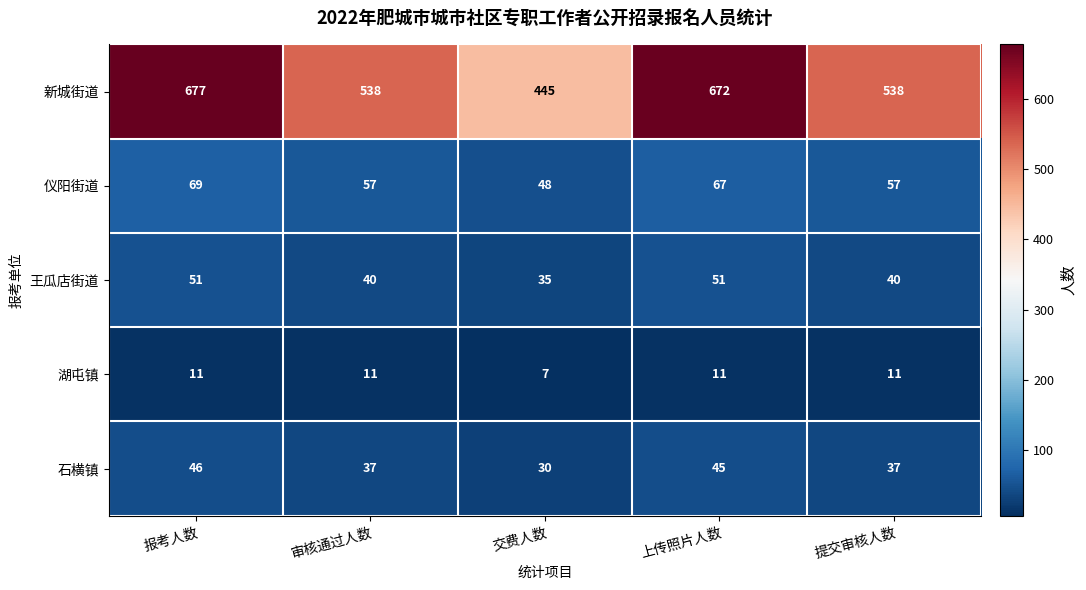

What is the sum of all 石横镇 values?

195